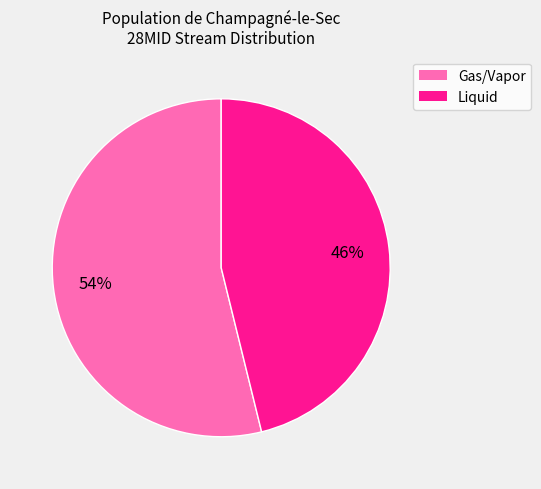

Is there any slice that represents more than half of the pie?

Yes